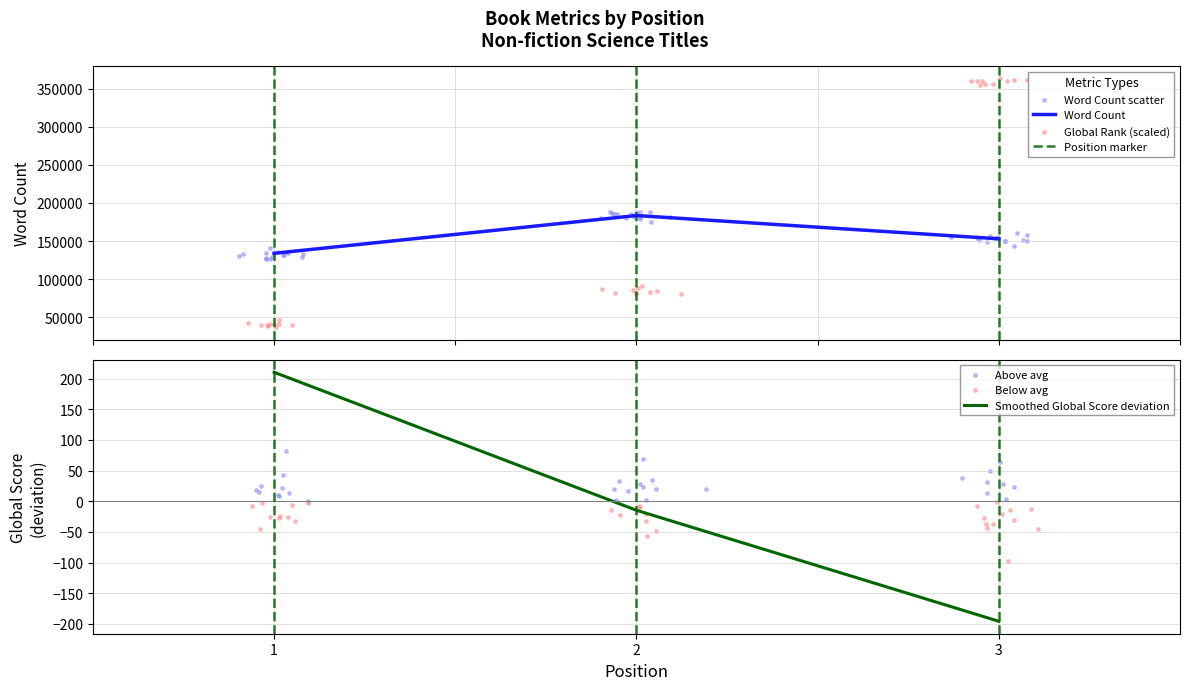

Which series has the largest Y range (max minus min)?

Word Count